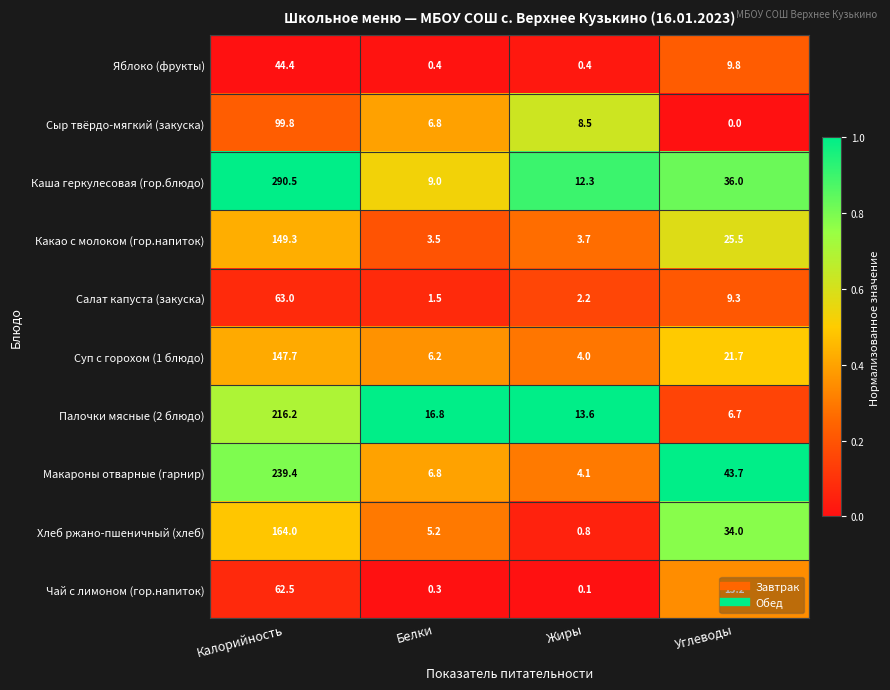

What is the sum of all Макароны отварные (гарнир) values?

294.0